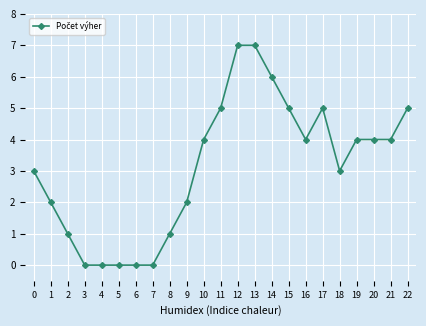

What is the sum of the values at 2 and 15?

6